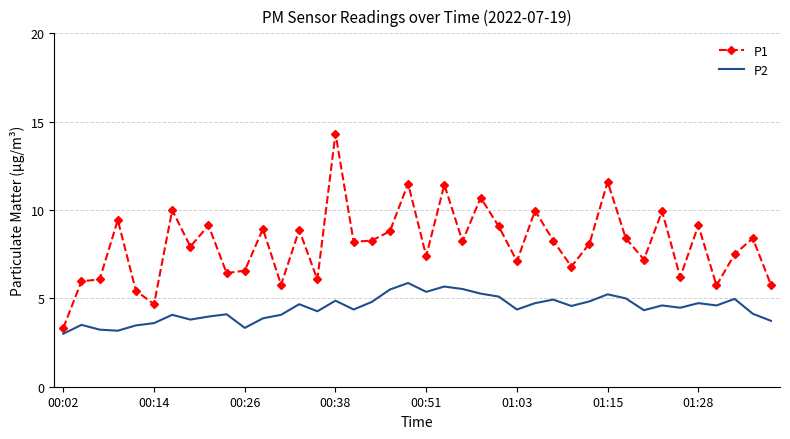

In P2, how many points are lower than both neighbors (excluding endpoints)?

11